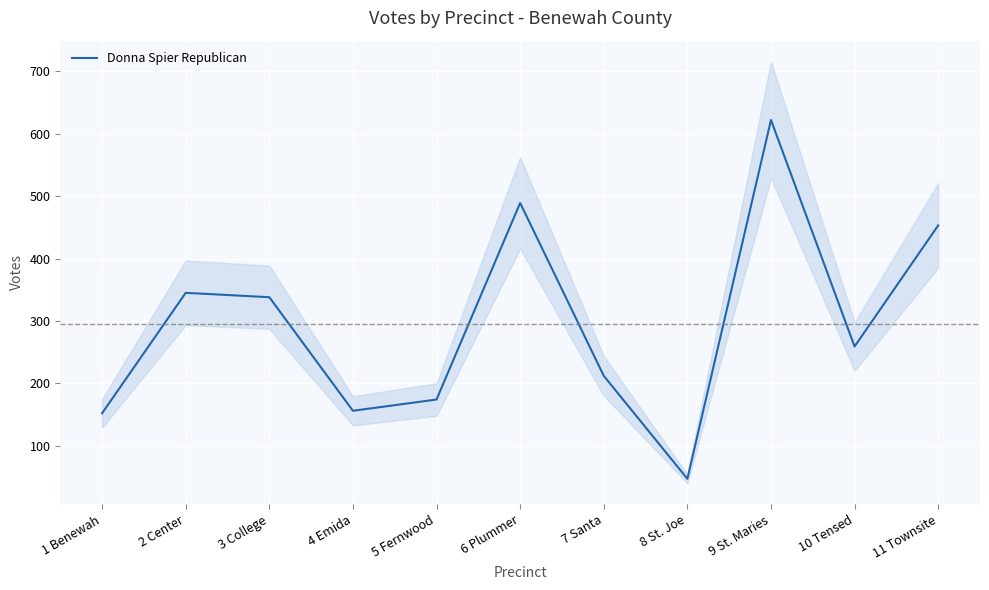

How many lines are shown in the chart?

1